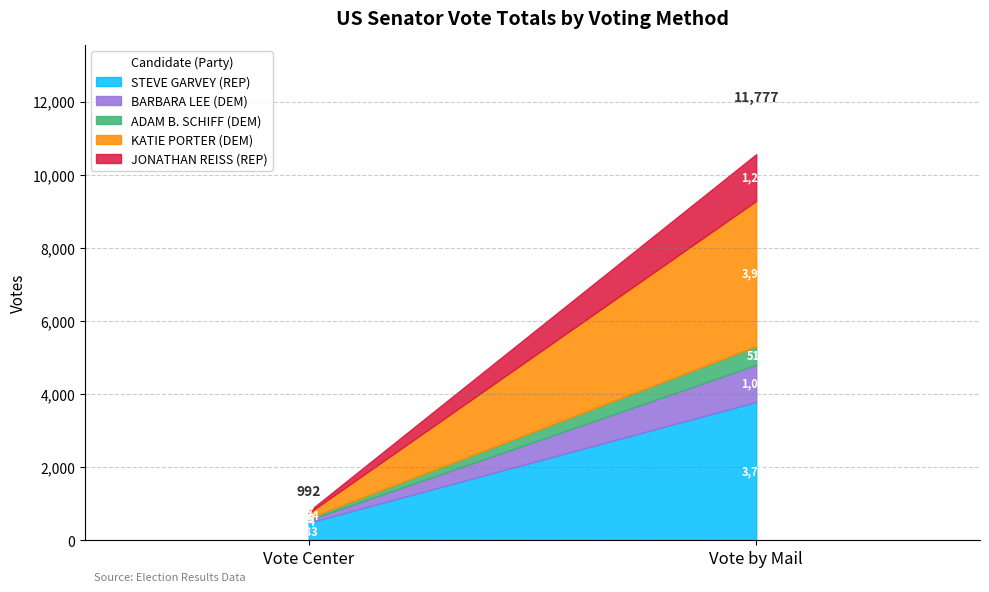

At which category is the sum across all series the highest?

Vote by Mail